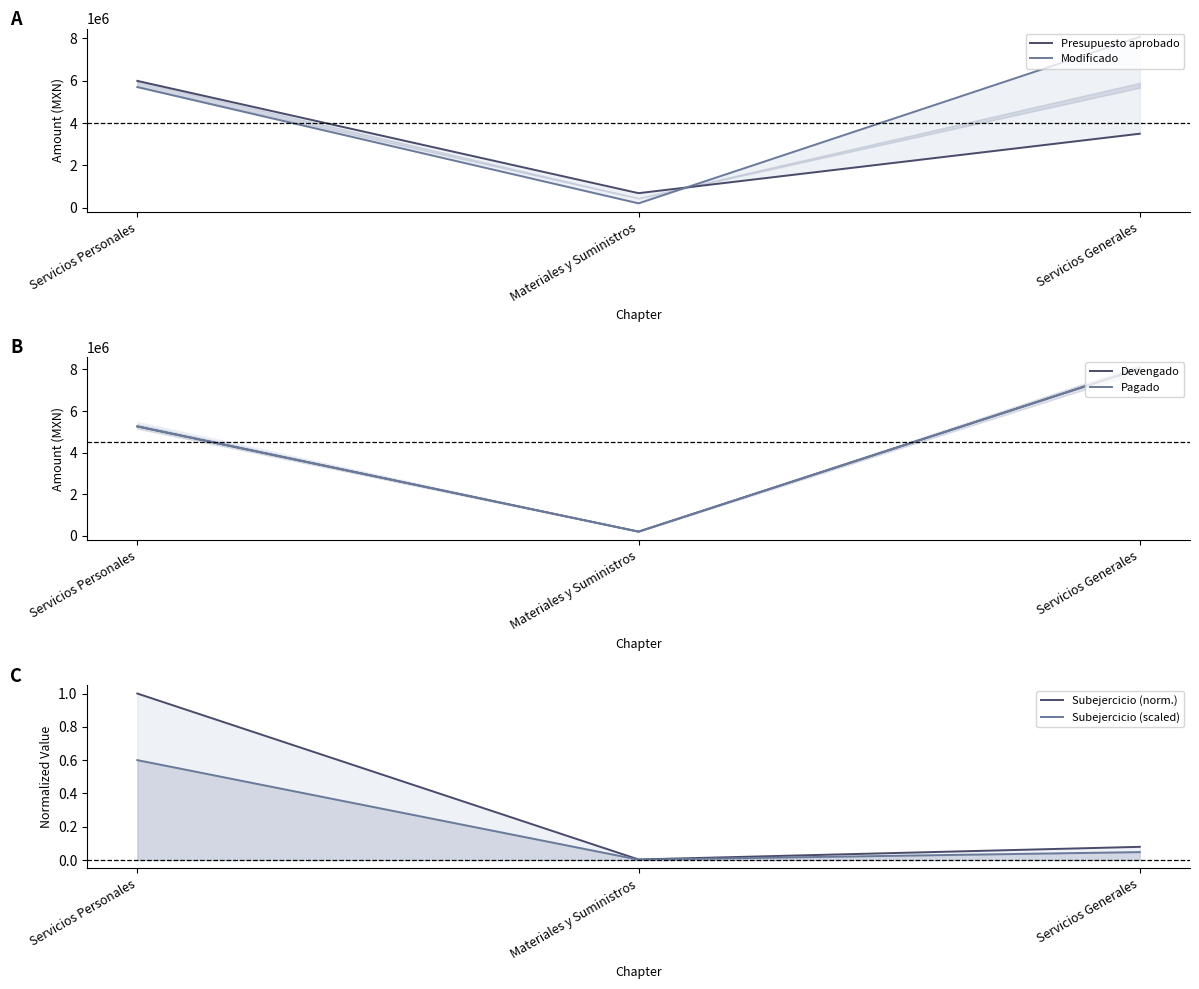

What is the average value of the Subejercicio (scaled) series?

0.2